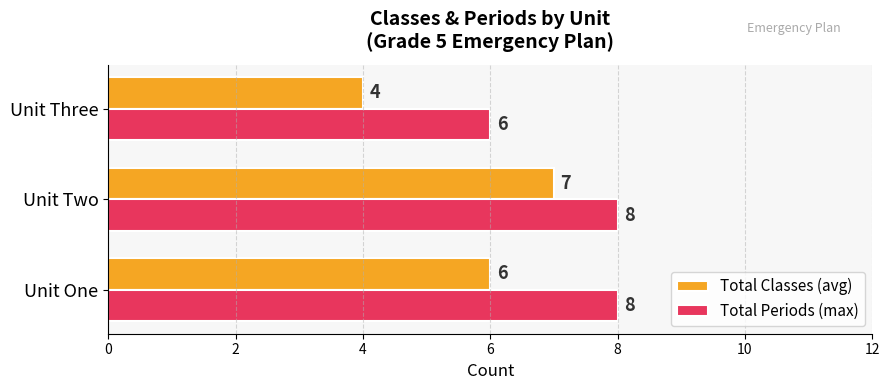

List the series in order of their peak value, lowest first.

Total Classes (avg), Total Periods (max)